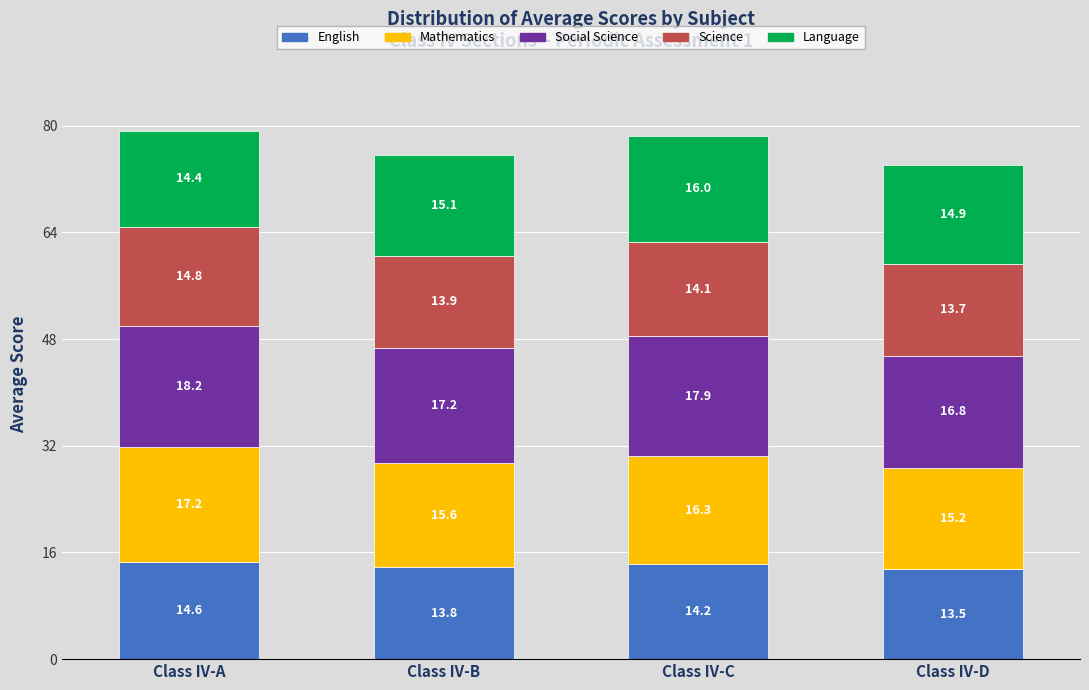

Rank the categories by English value from lowest to highest.

Class IV-D, Class IV-B, Class IV-C, Class IV-A